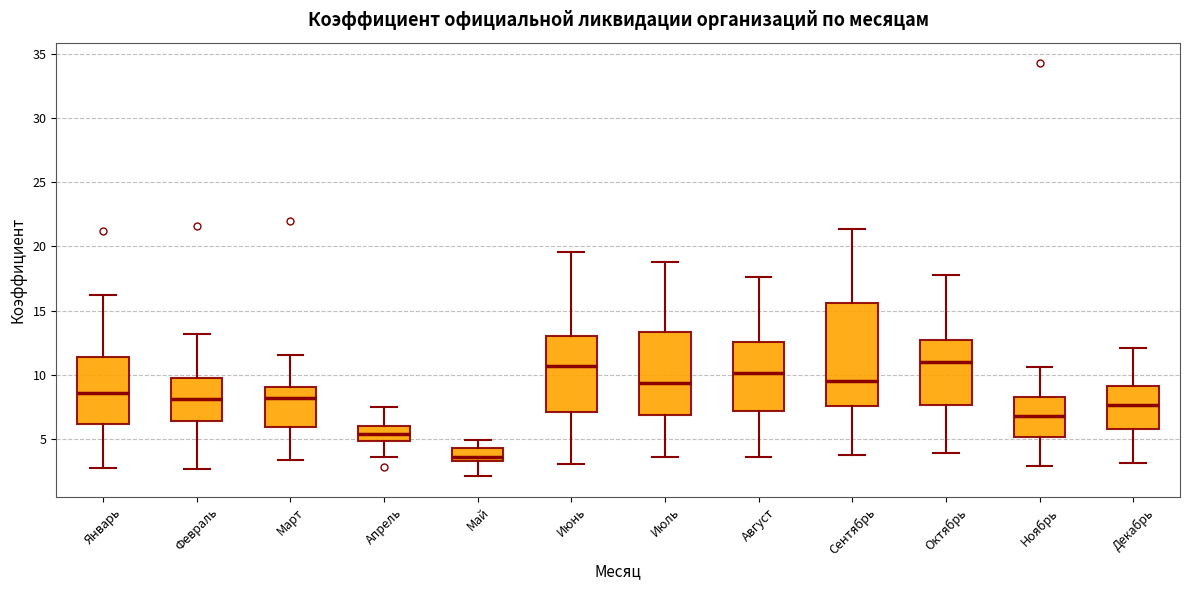

Comparing the boxes themselves (not the whiskers), which one is the tallest?

Сентябрь